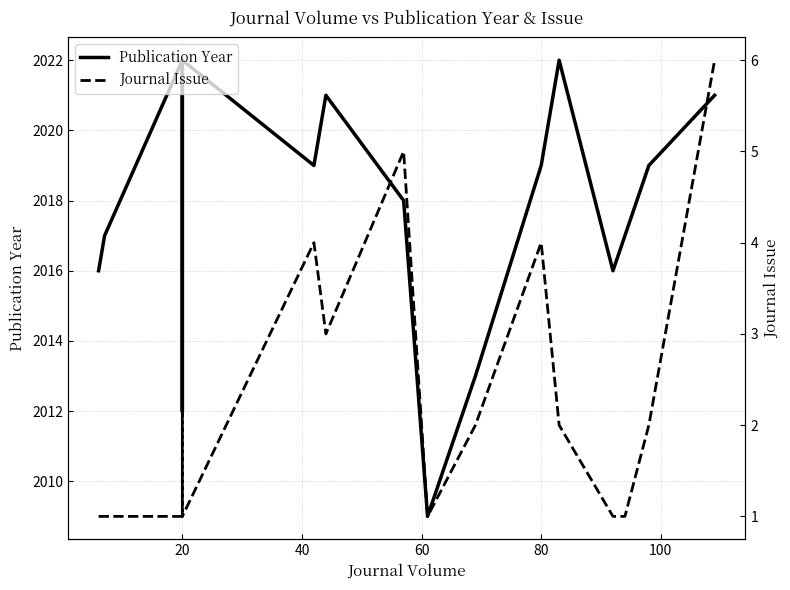

At how many categories does at least one series exceed 548?

16